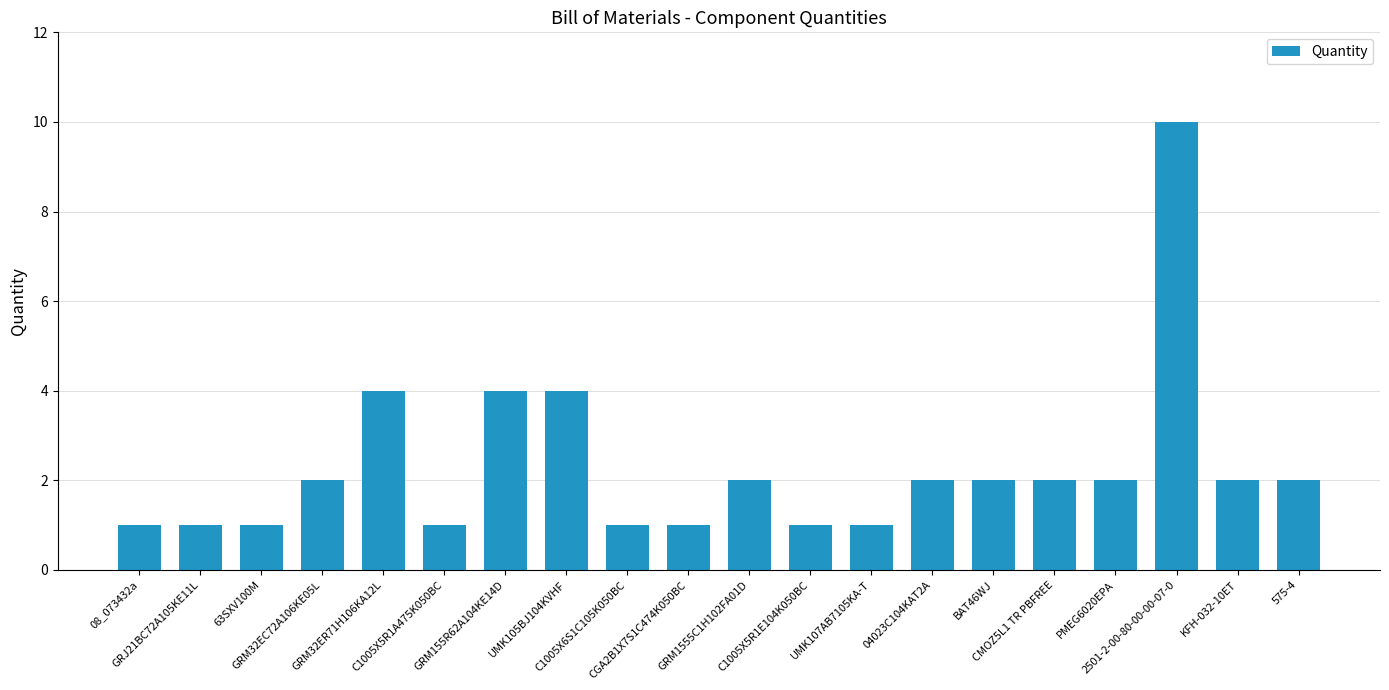

What is the difference between the maximum and minimum values?

9